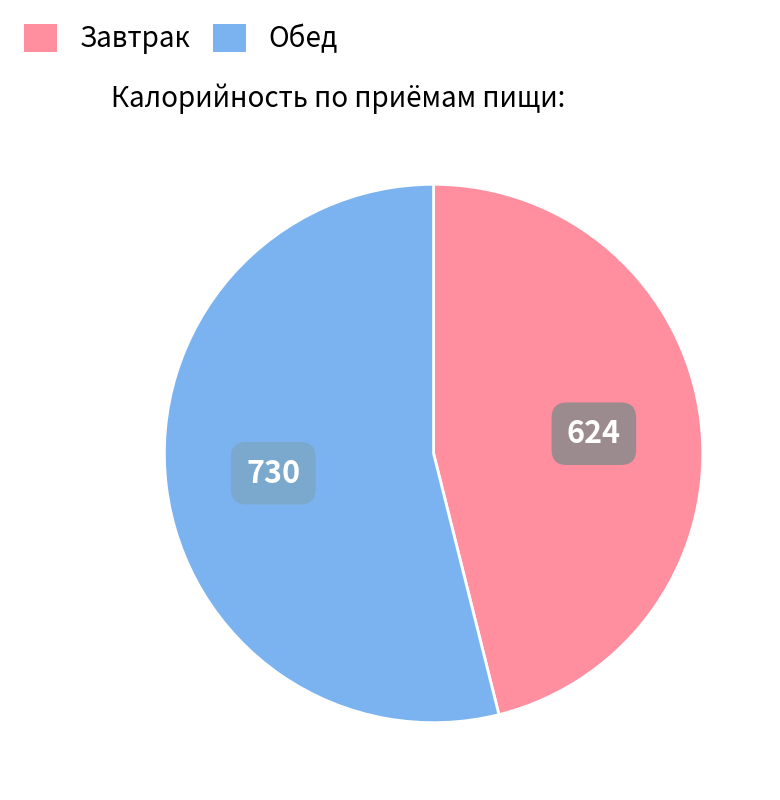

Does any single category account for the majority?

Yes